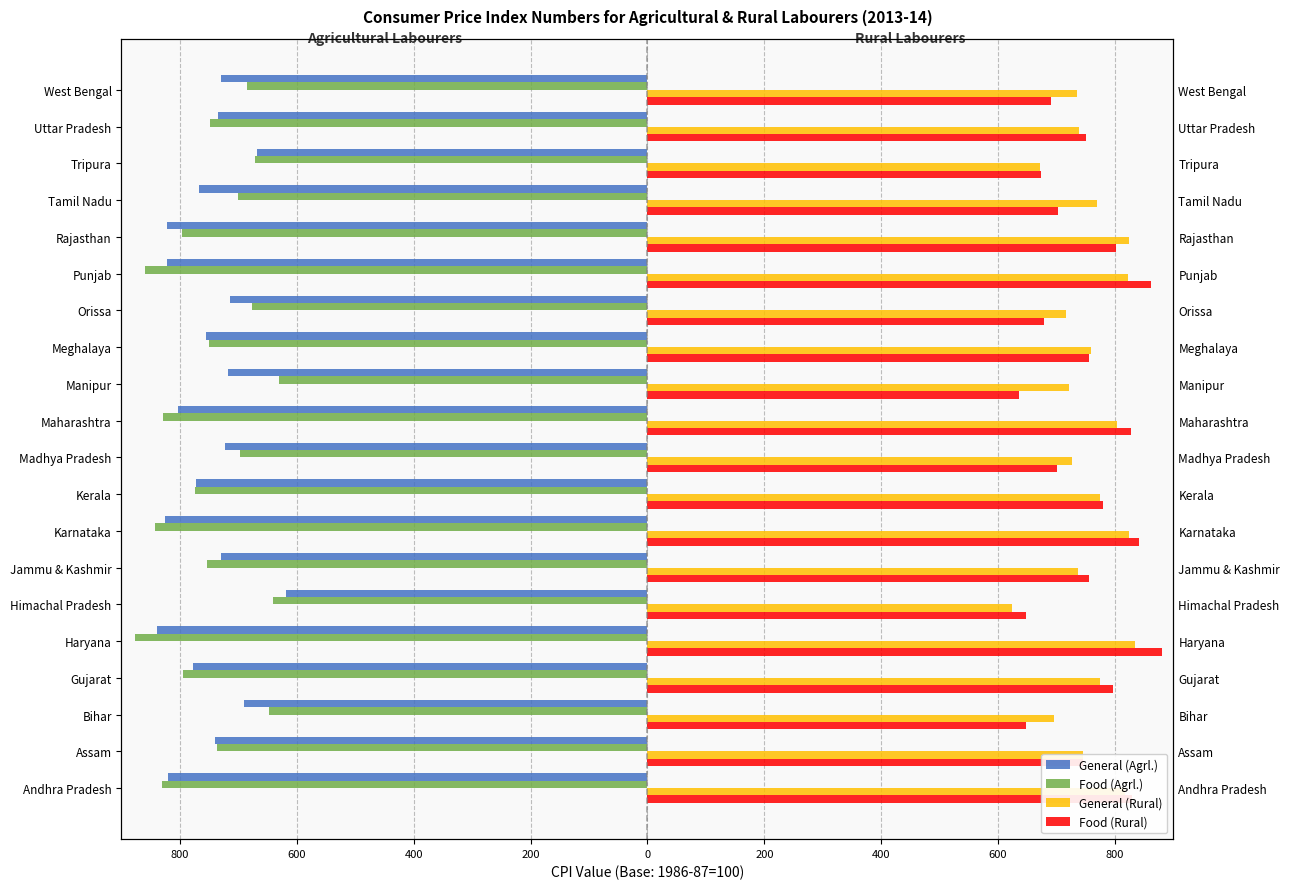

What is the minimum value for General (Agrl.)?

-840